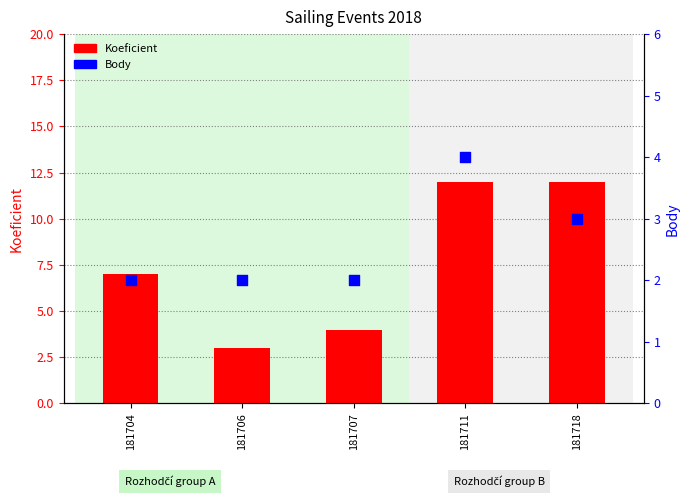

What are all the series names shown in the legend?

Koeficient, Body